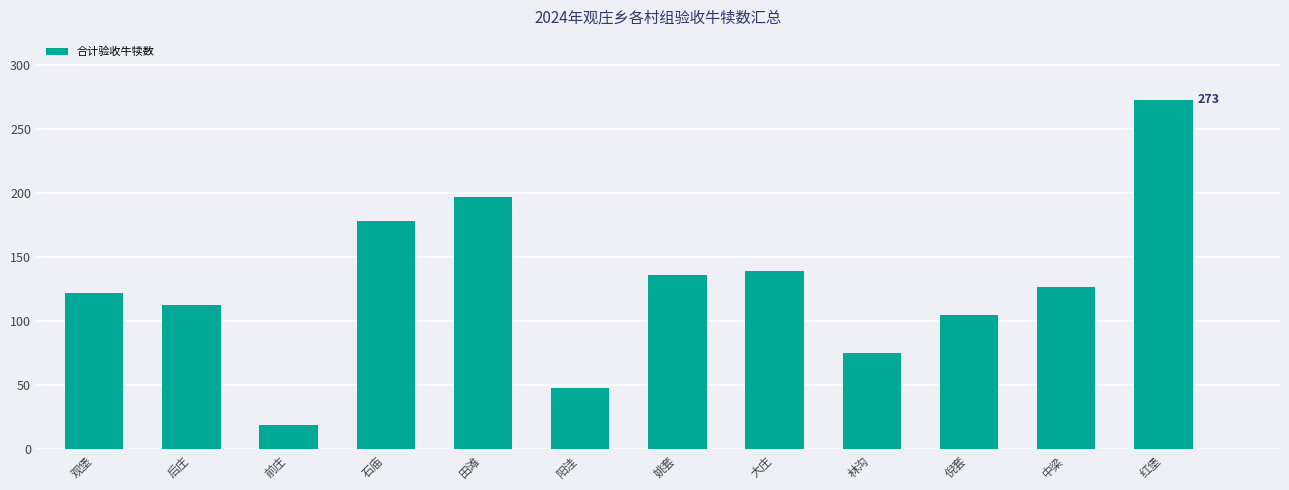

Is it true that the value at 观堡 is 122?

True